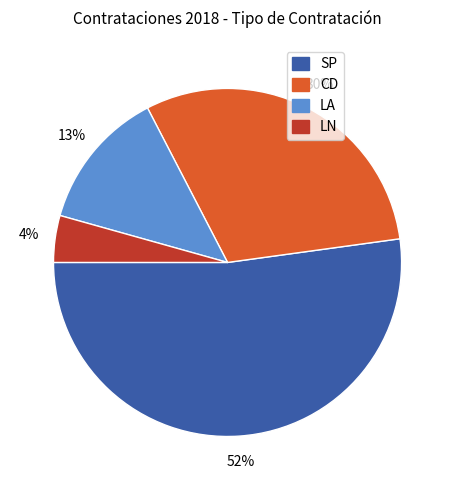

What is the ratio of the value at LN to the value at SP?

0.1